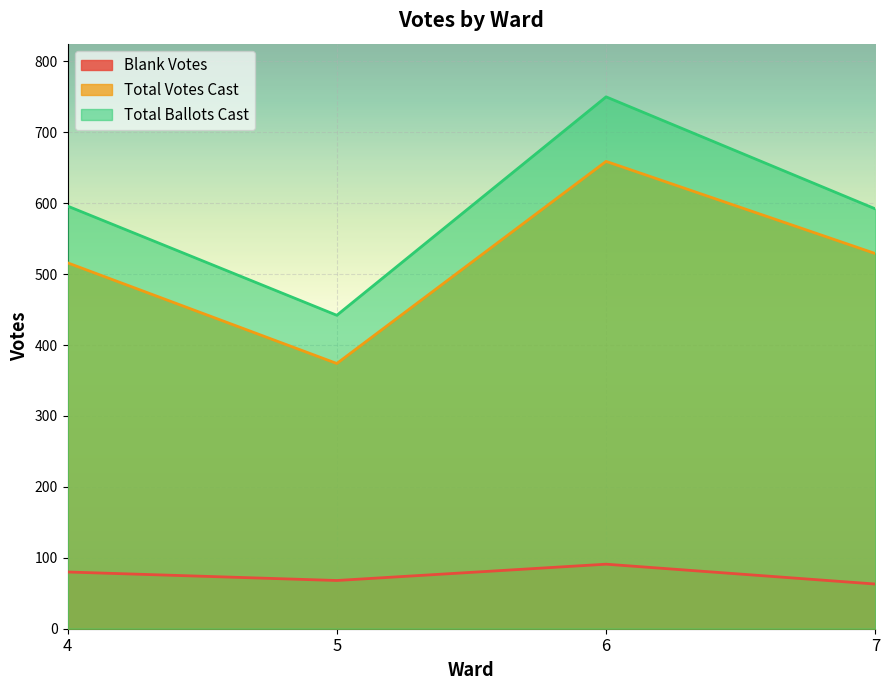

What are all the series names shown in the legend?

Blank Votes, Total Votes Cast, Total Ballots Cast